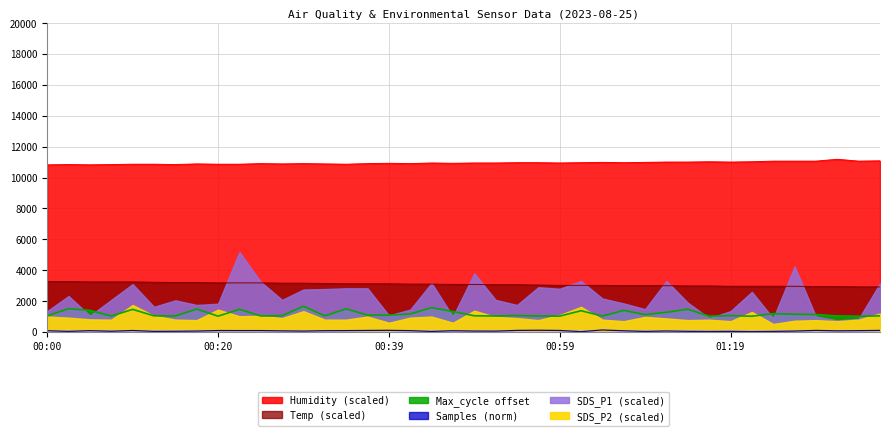

At which label does Max_cycle first exceed 1088?

00:02